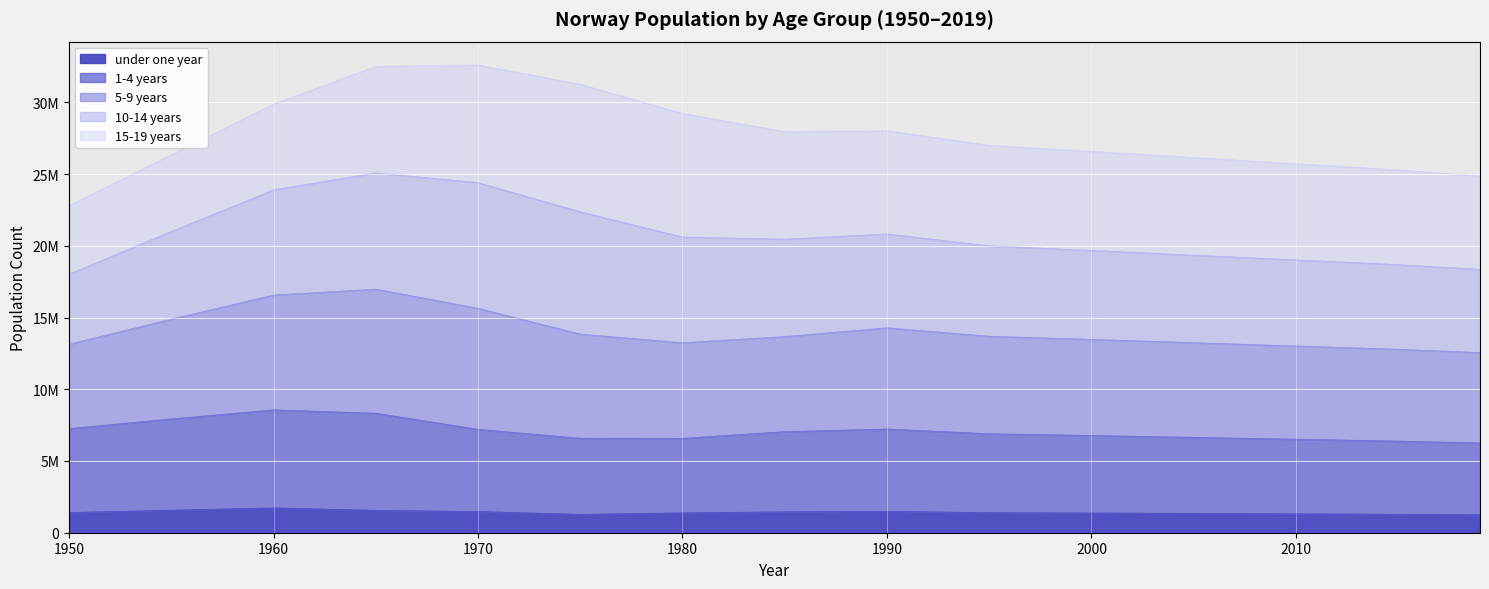

What is the minimum value shown in the chart?

1260000